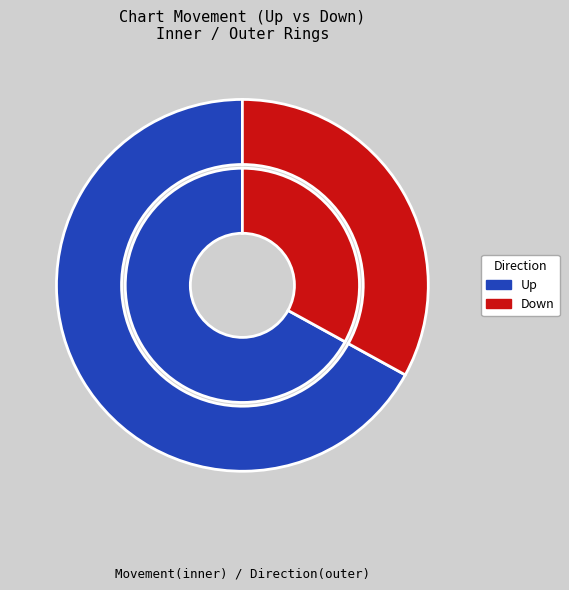

Does down account for over 50% of the chart?

No